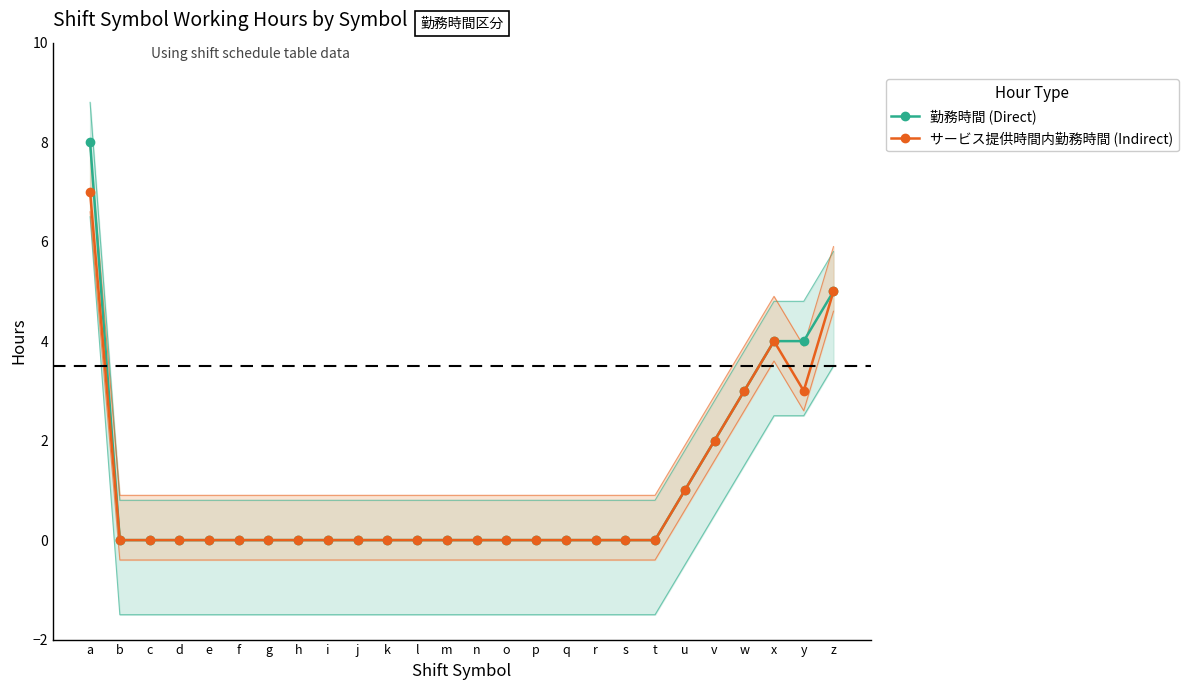

What is the highest value of the 勤務時間 (Direct) series?

8